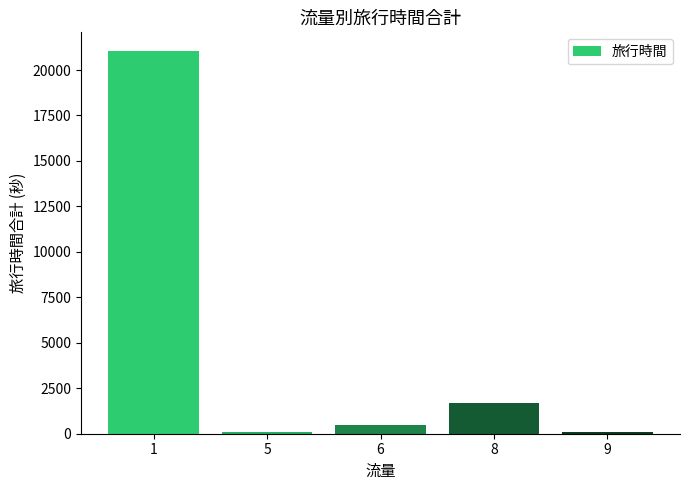

What is the difference between the values at 9 and 6?

383